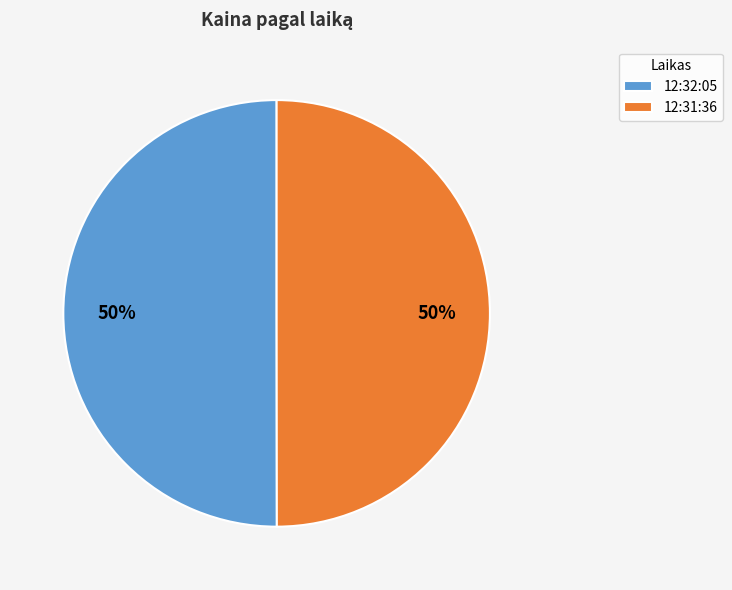

To the nearest percent, what portion does 12:32:05 represent?

50%